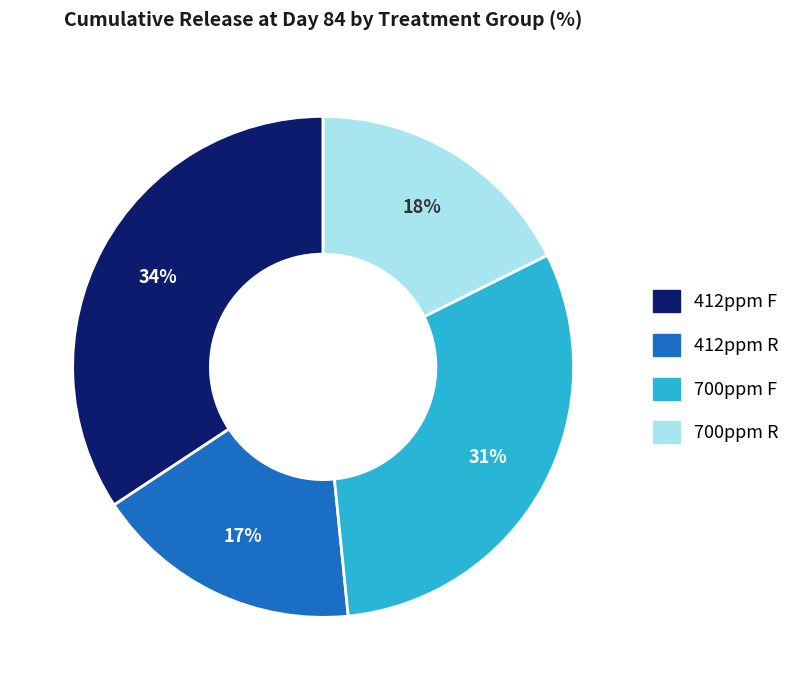

What is the largest slice in the pie chart?

412ppm F